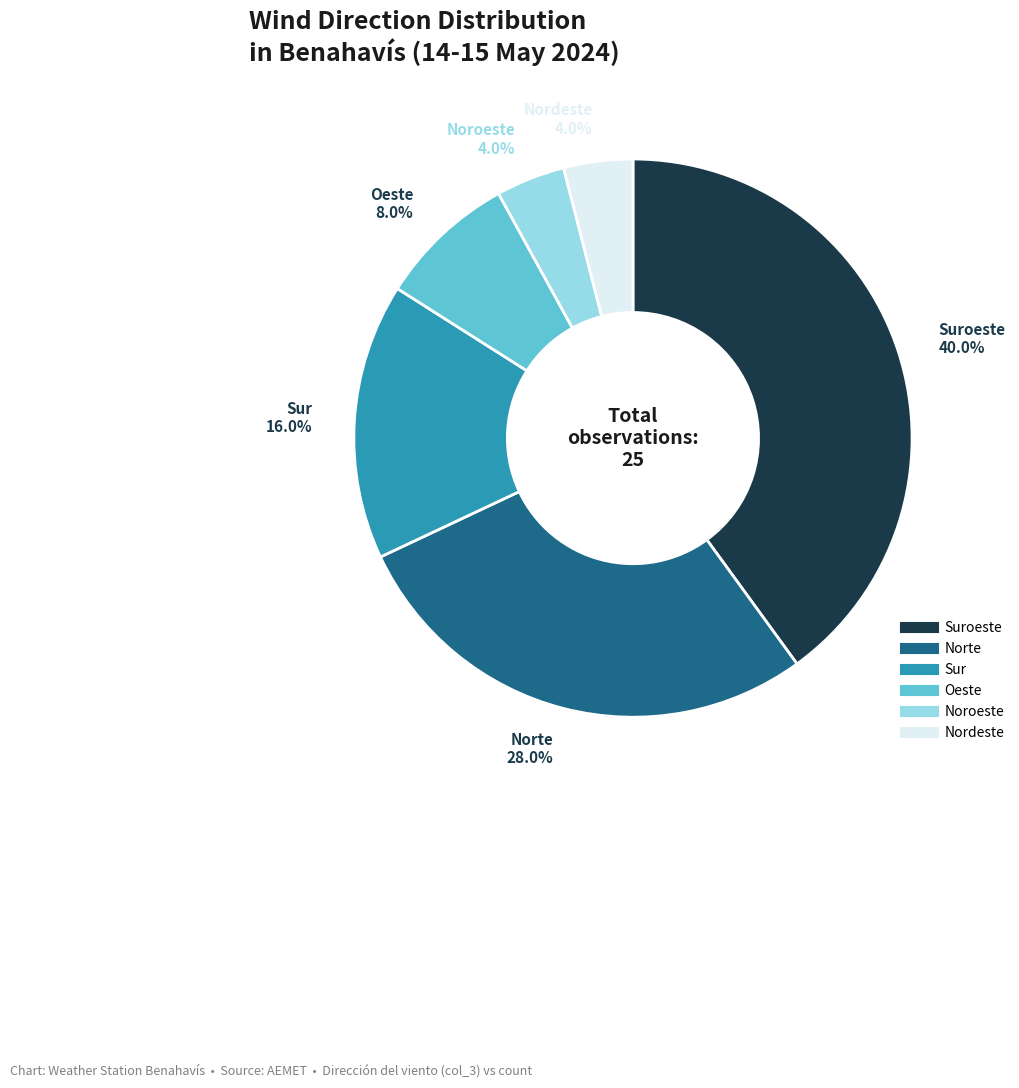

Is there a majority slice in this chart?

No